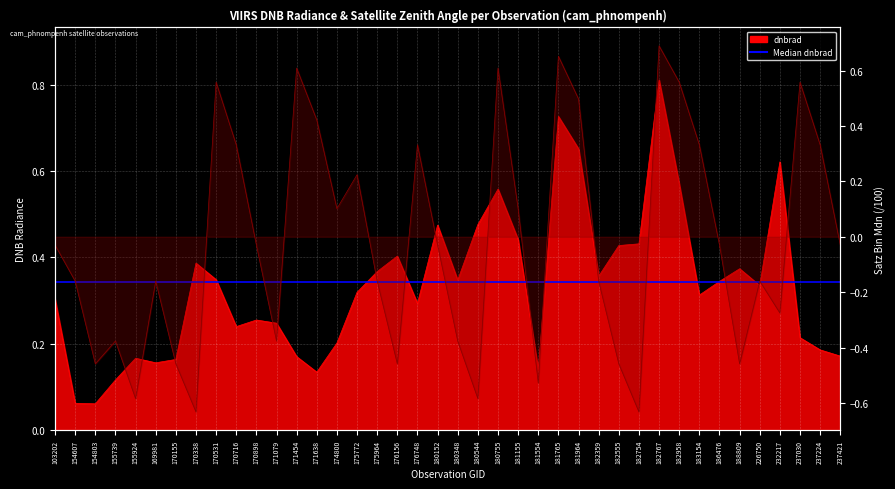

Is the value of dnbrad at 176156 greater than the value of satz_bin_mdn at 155924?

Yes